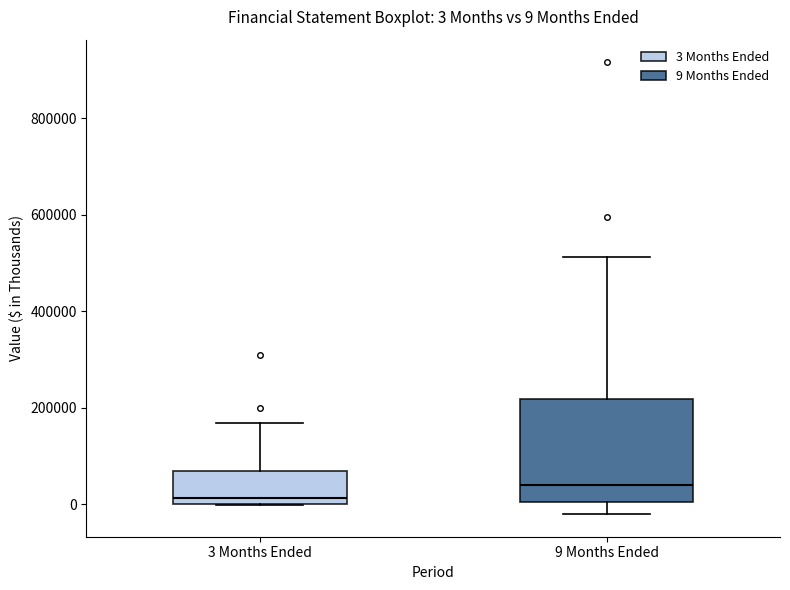

Which box's median line is the highest?

9 Months Ended